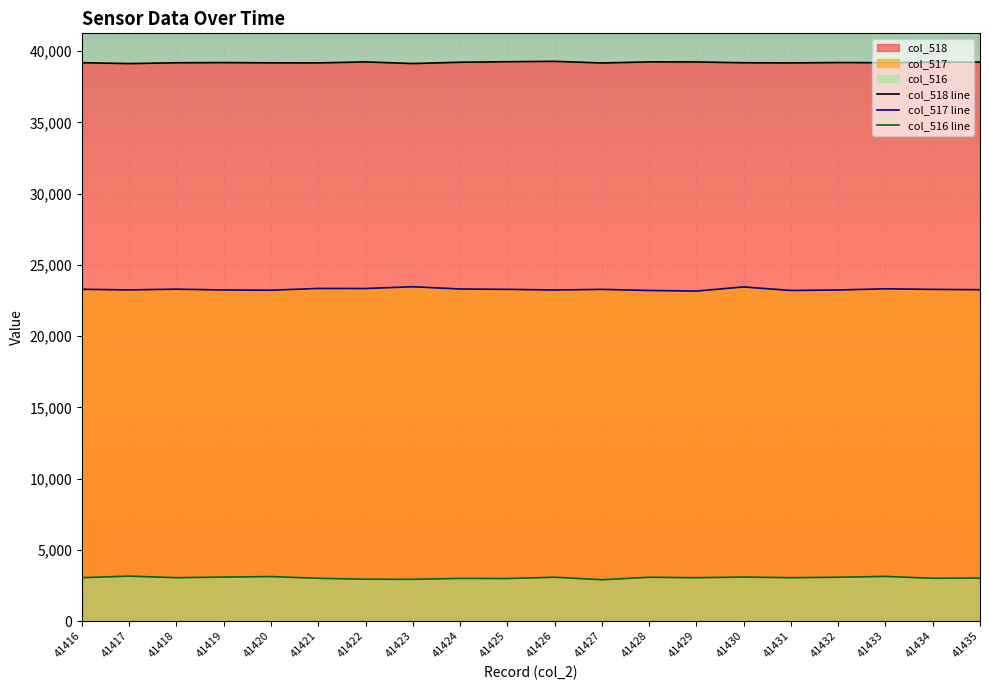

How many categories are shown in the chart?

20